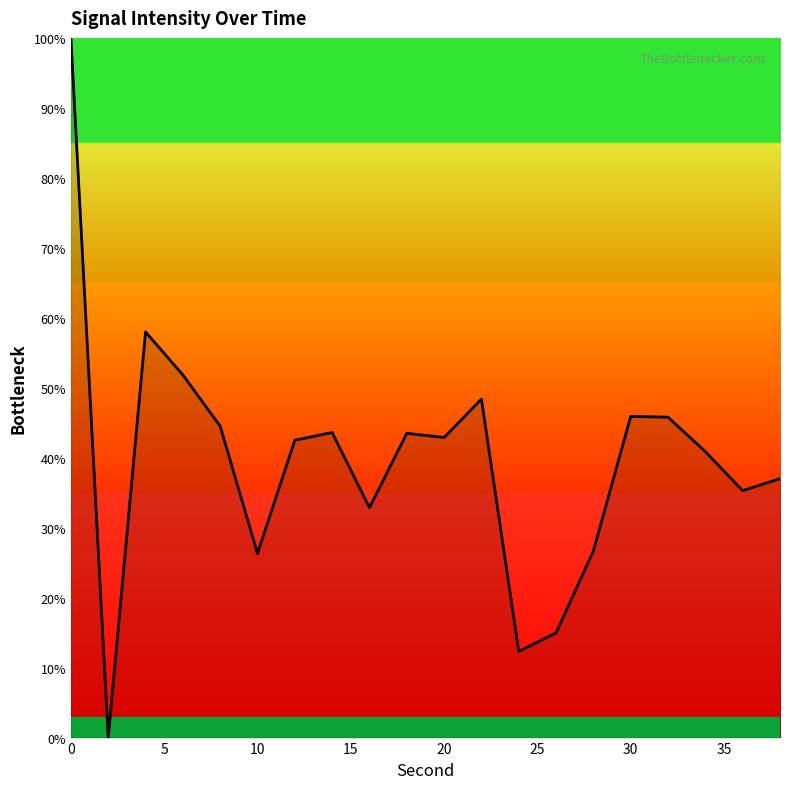

What is the difference between the maximum and minimum values?

100.0